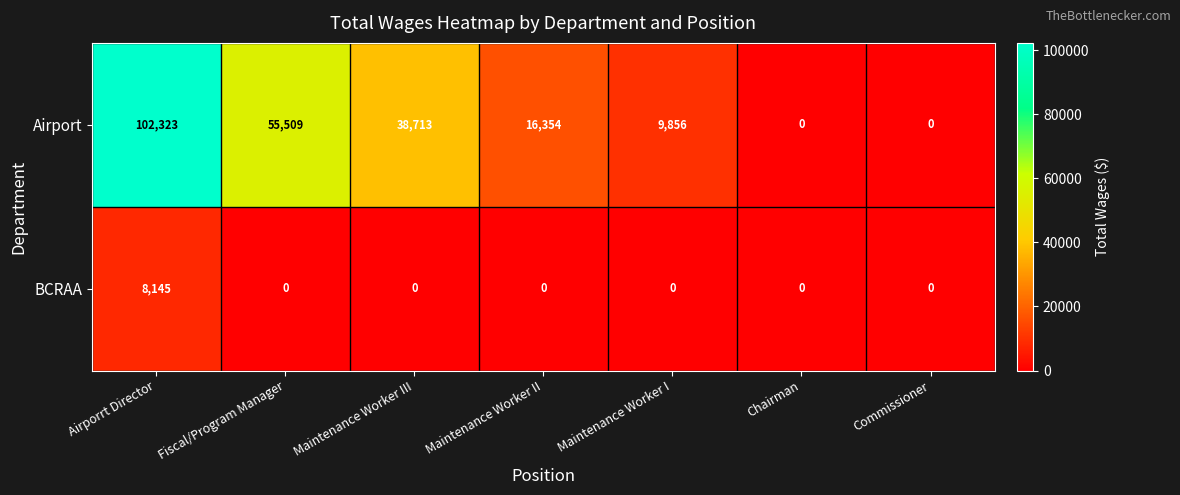

Rank the series at Airporrt Director from lowest to highest value.

BCRAA, Airport